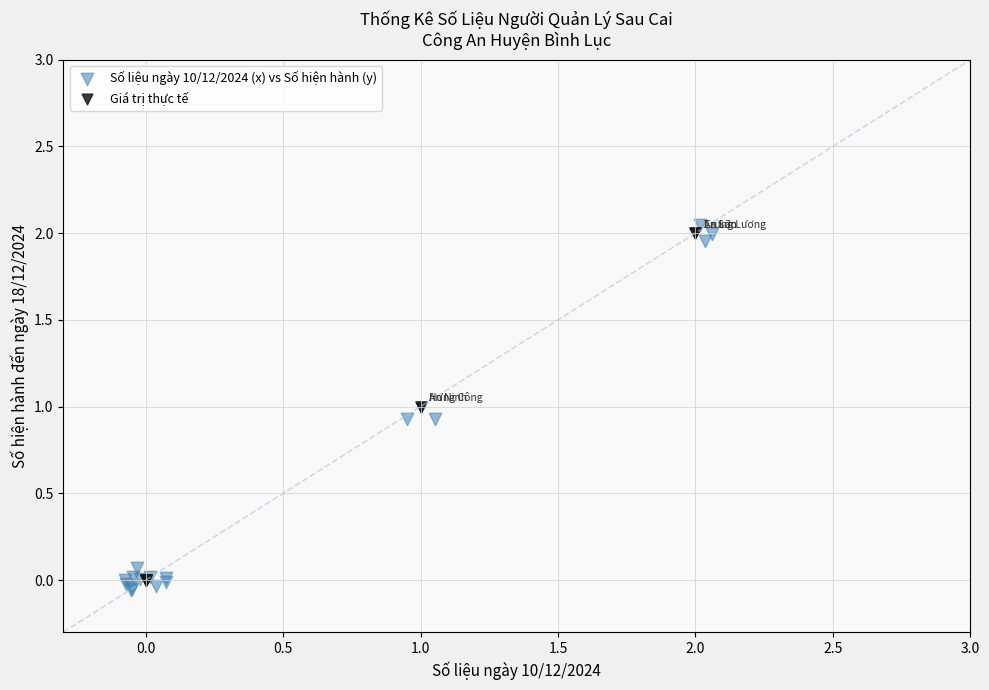

Which series has the largest Y range (max minus min)?

Số liệu ngày 10/12/2024 (x) vs Số hiện hành (y)